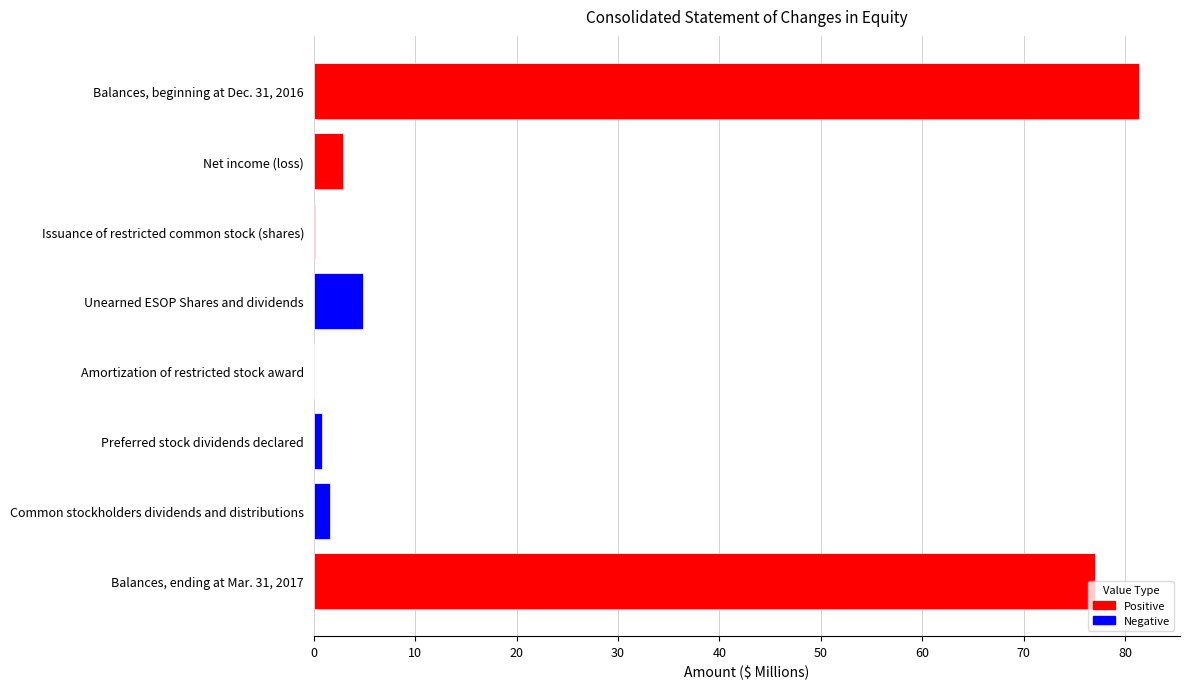

What is the change in value from Net income (loss) to Unearned ESOP Shares and dividends?

+2.0